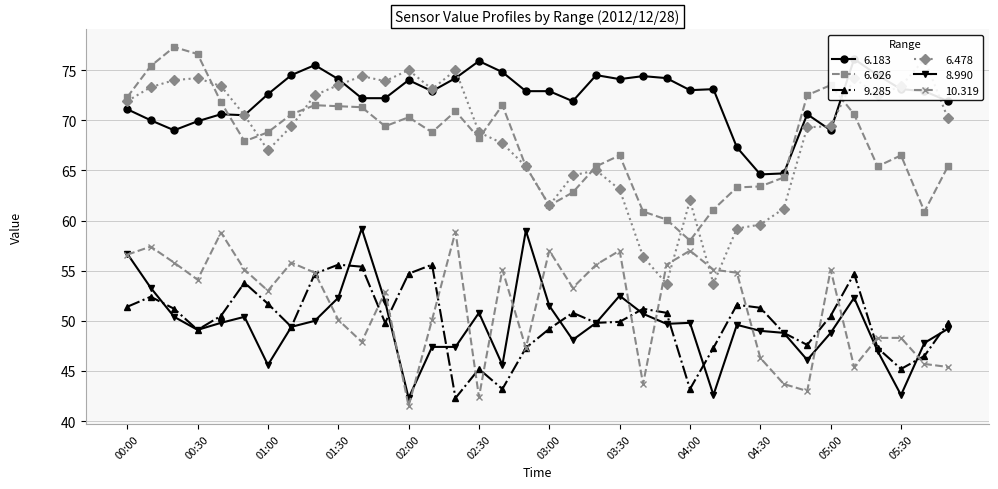

The 9.285 series shows 50.8 at 03:50. True or false?

True